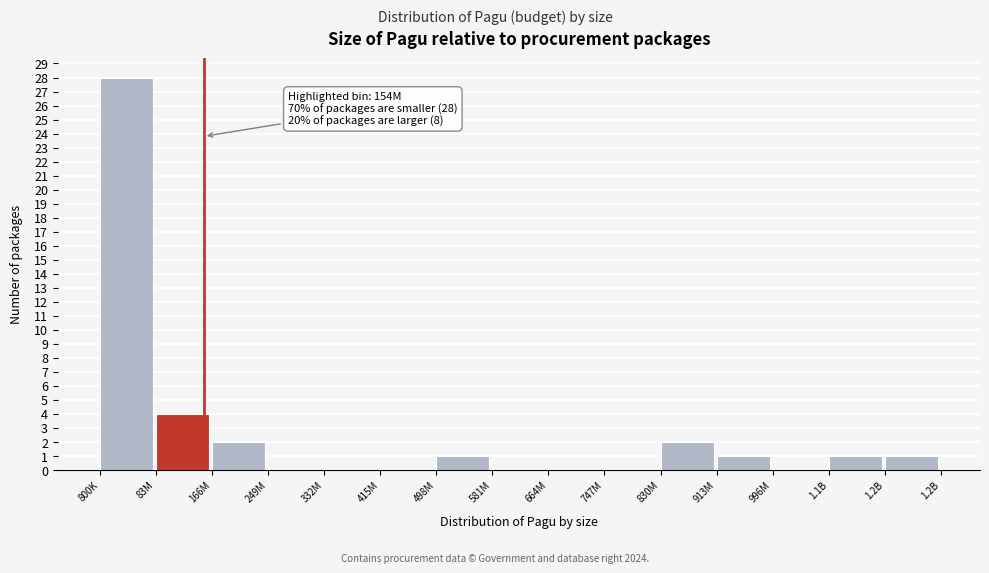

Reading left to right, extract all data points from this chart.

800K=28	83M=4	166M=2	249M=0	332M=0	415M=0	498M=1	581M=0	664M=0	747M=0	830M=2	913M=1	996M=0	1.1B=1	1.2B=1